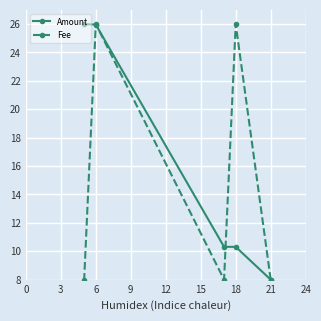

How many times do Amount and Fee cross each other?

3